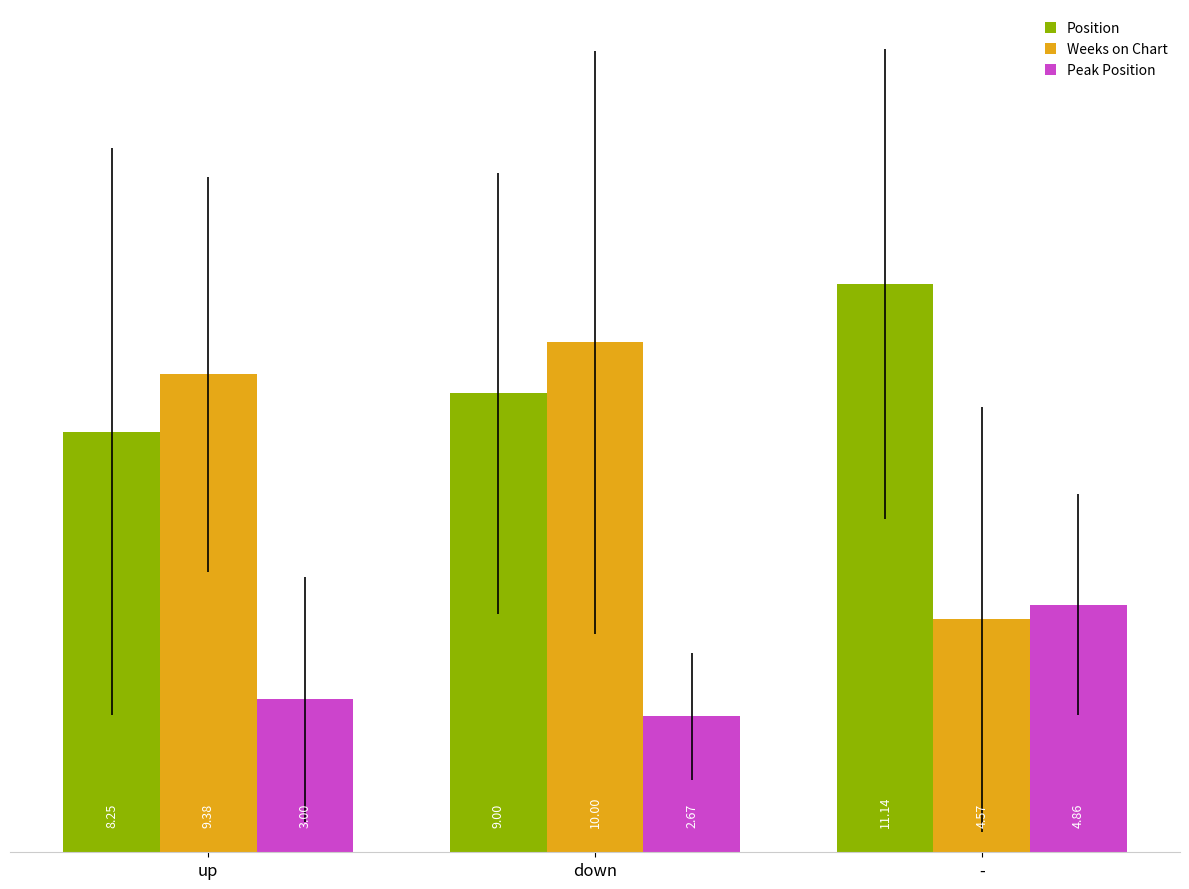

Is it true that Peak Position equals 7.0 at -?

False